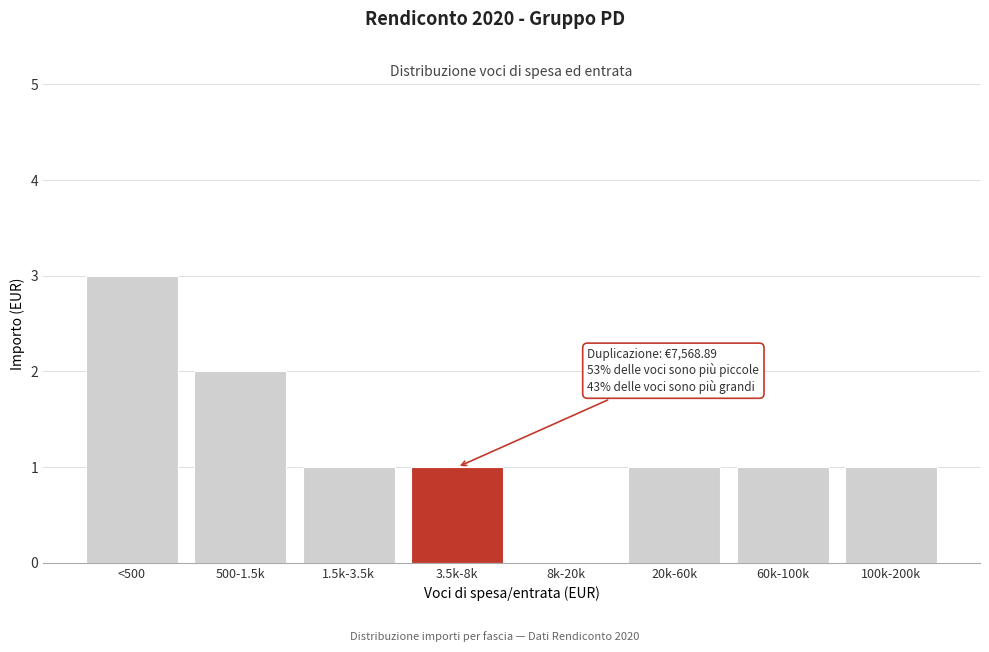

Reading right to left, what are all the values shown in this chart?

100k-200k=1	60k-100k=1	20k-60k=1	8k-20k=0	3.5k-8k=1	1.5k-3.5k=1	500-1.5k=2	<500=3